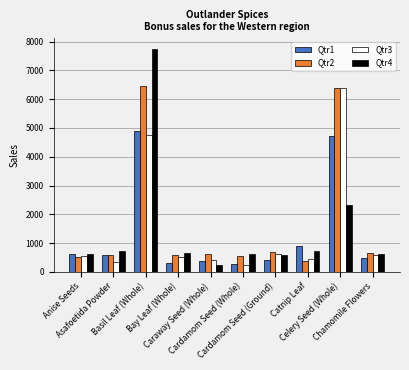

The Qtr1 series shows 2304 at Celery Seed (Whole). True or false?

False